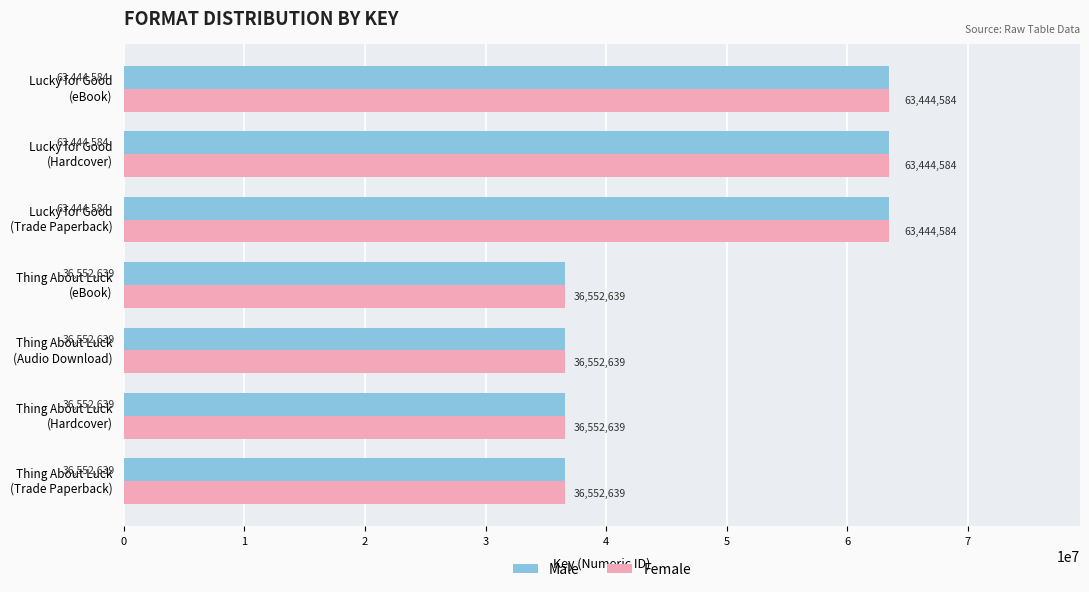

What is the smallest value displayed?

36552639